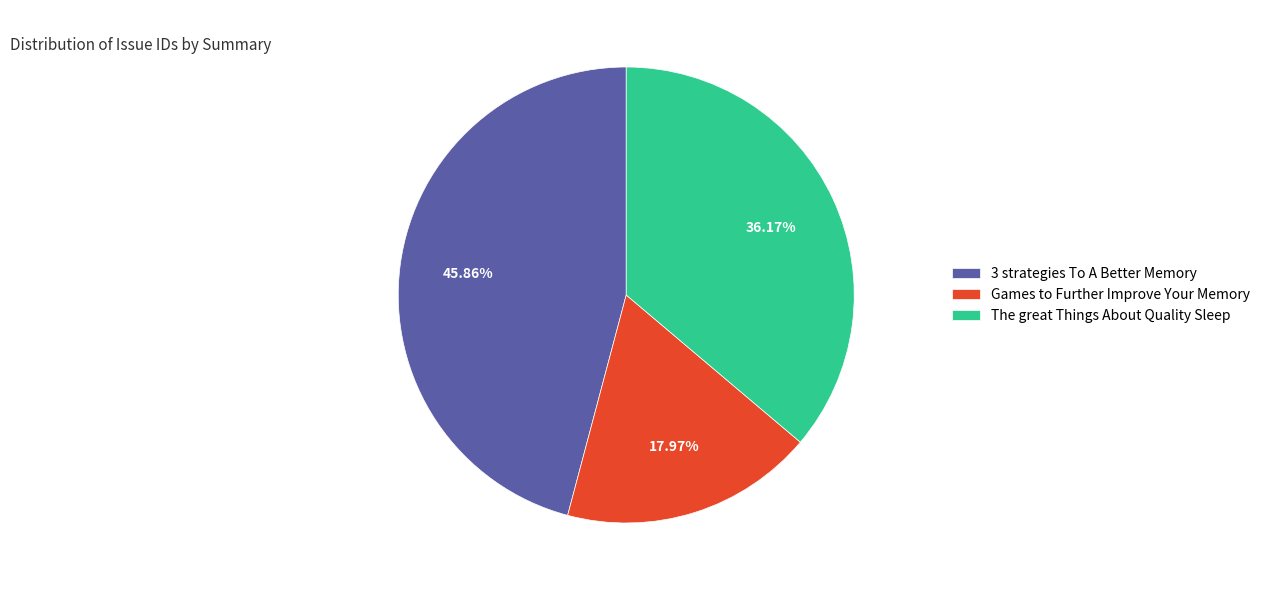

What is the ratio of the value at Games to Further Improve Your Memory to the value at 3 strategies To A Better Memory?

0.4